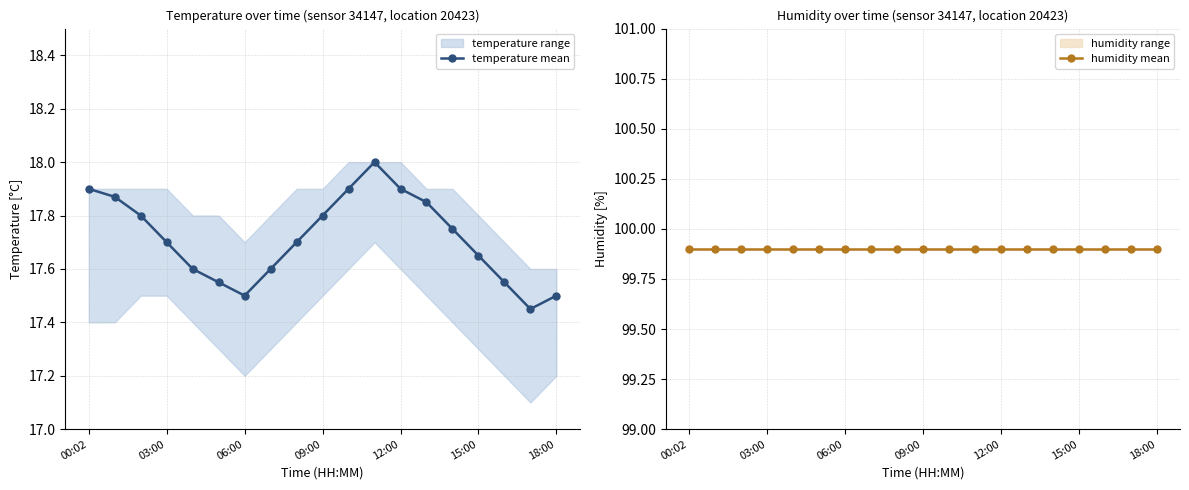

Is this an area chart (filled region under the line)?

No